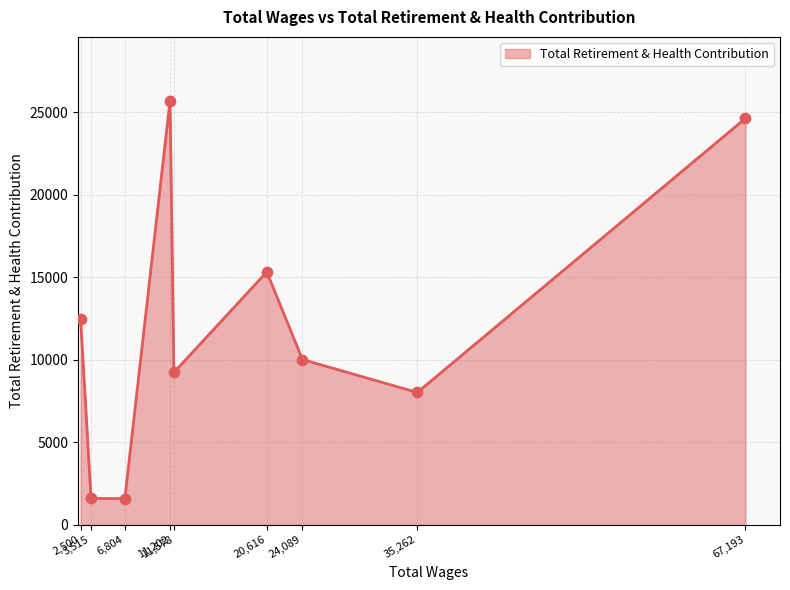

What is the change in value from 2,500 to 3,515?

-10858